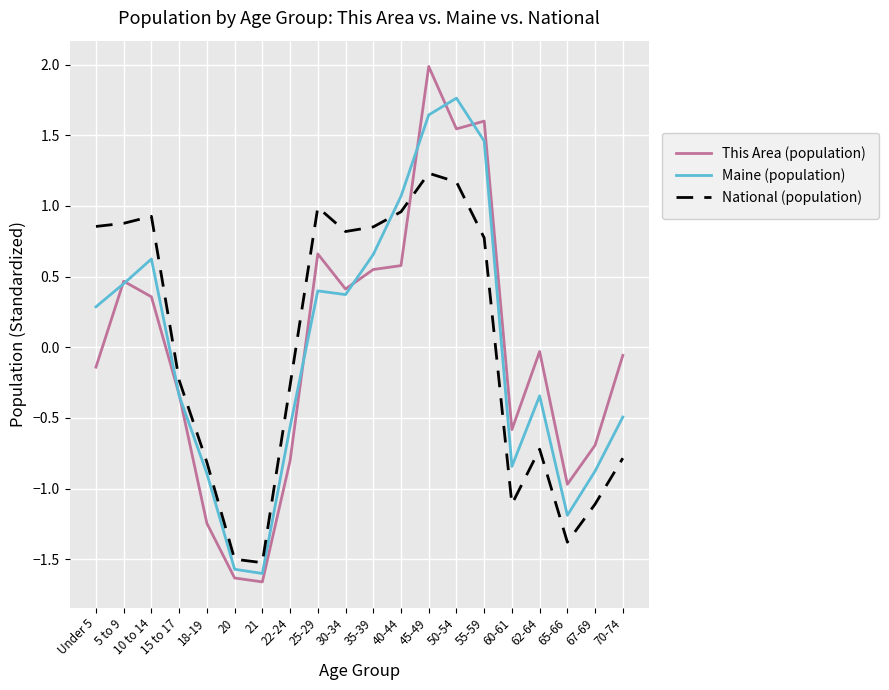

Which series changed the most between 62-64 and 65-66?

This Area (population)